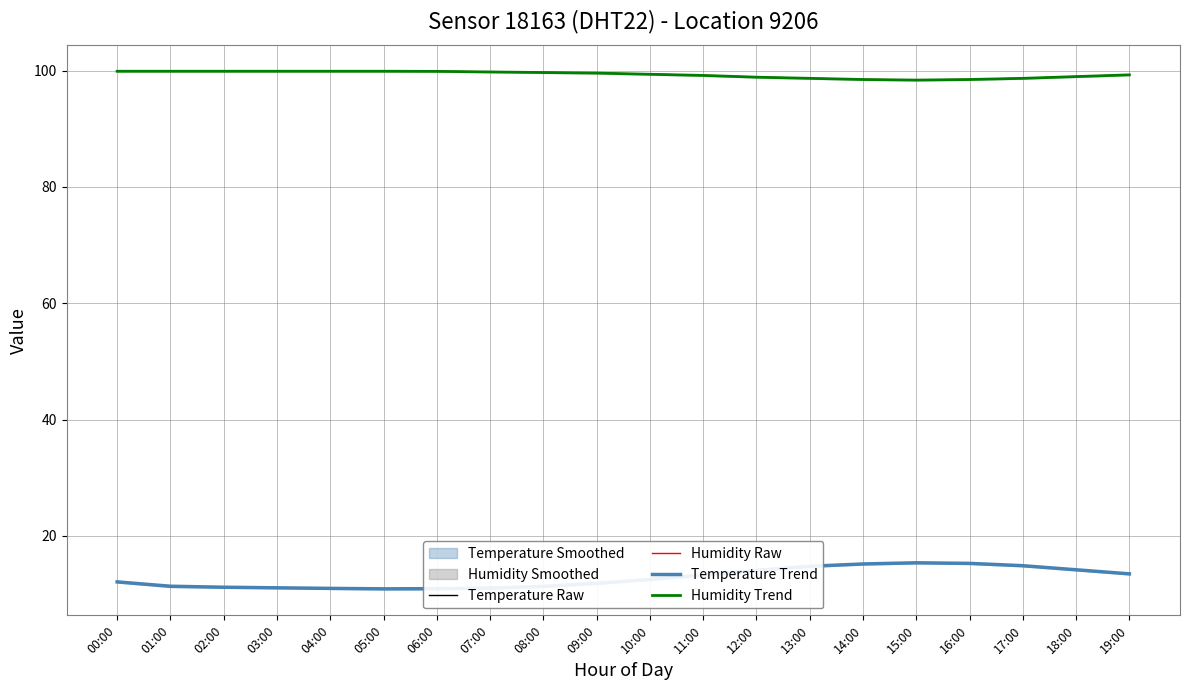

How many data points in Humidity Raw are less than 99?

6